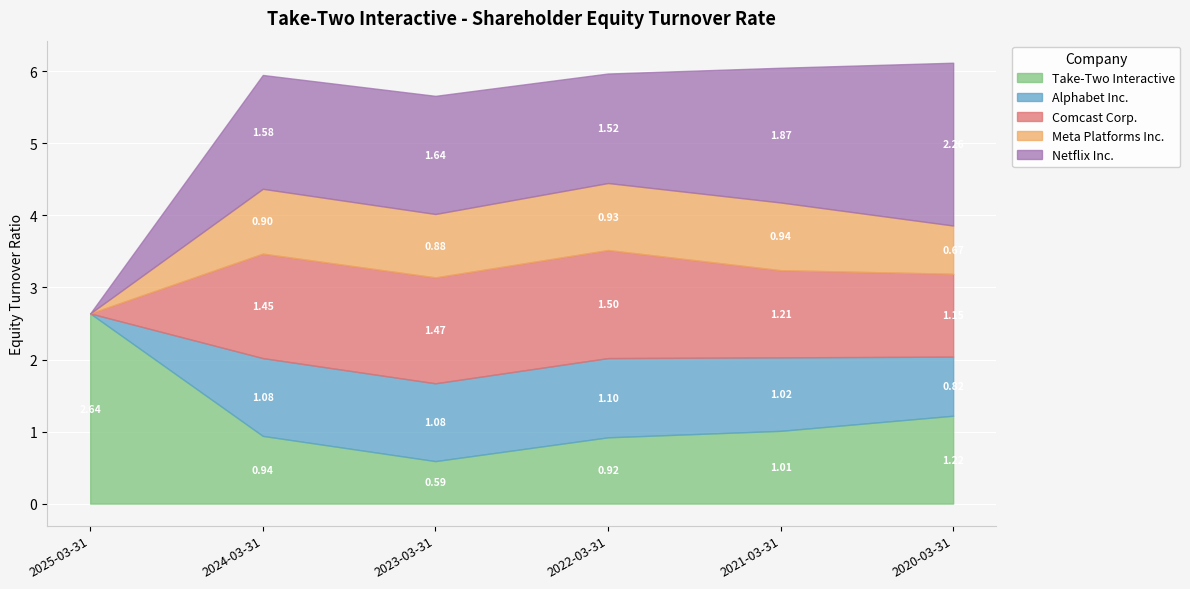

Is it true that Meta Platforms Inc. equals 0.4 at 2020-03-31?

False